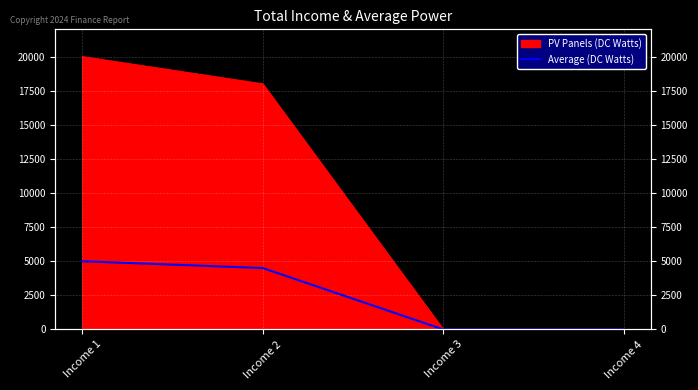

List the labels in order of value, largest first.

Income 1, Income 2, Income 3, Income 4